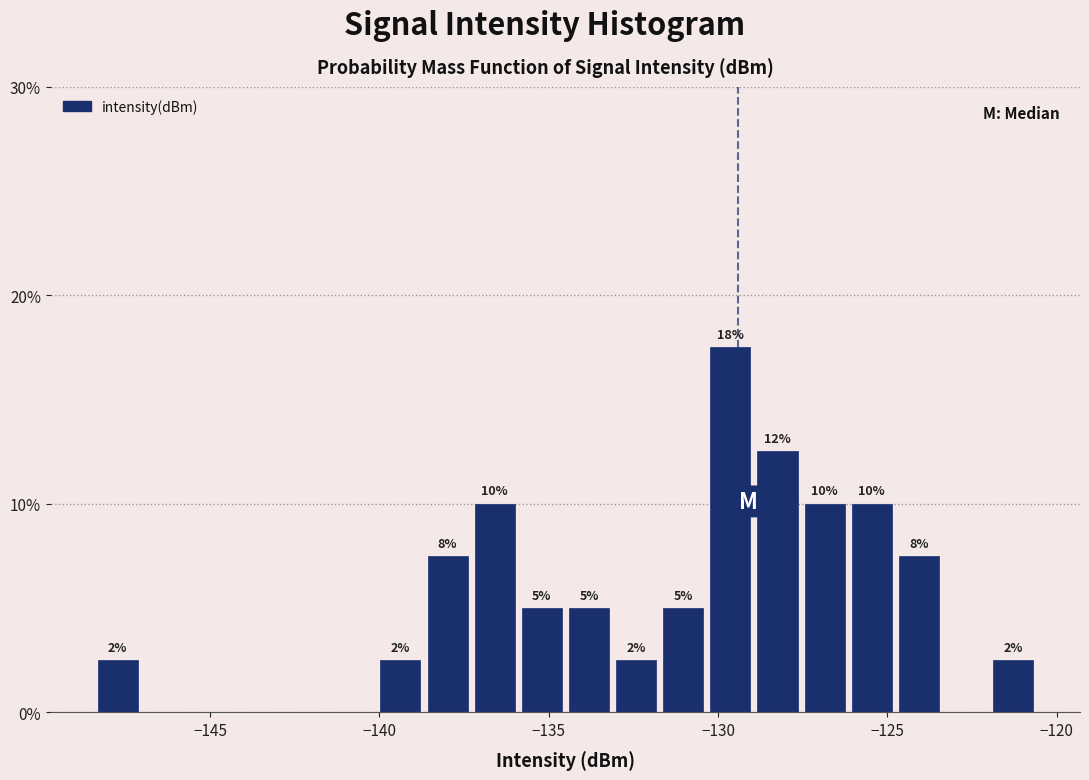

Around what value on the x-axis is the tallest bar? Give the approximate position of its centre, as read against the axis.

-129.5